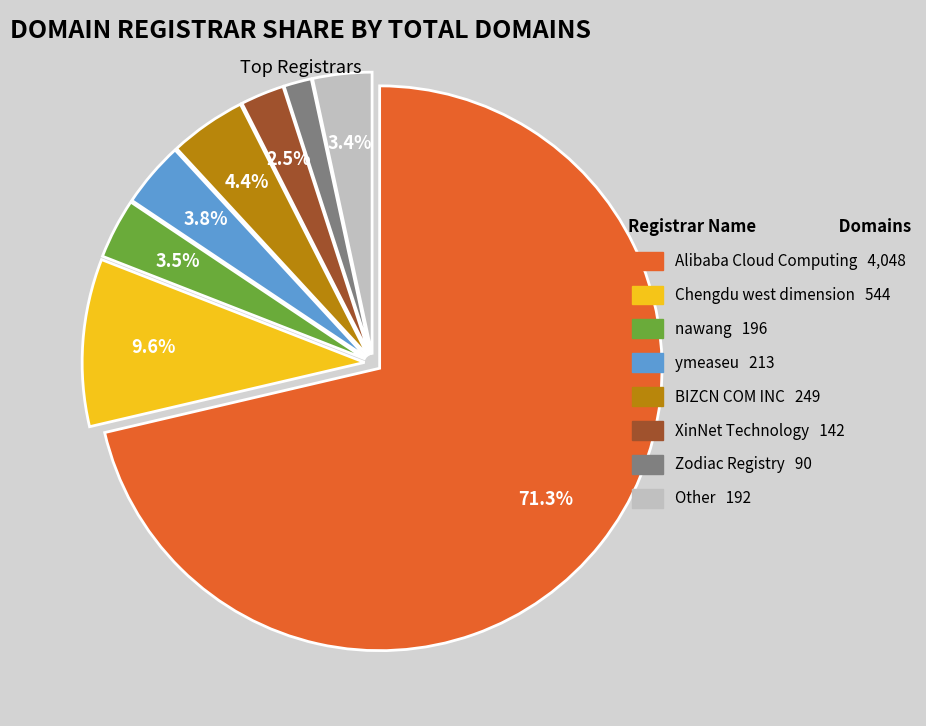

The ymeaseu slice represents 4% of the pie. True or false?

True